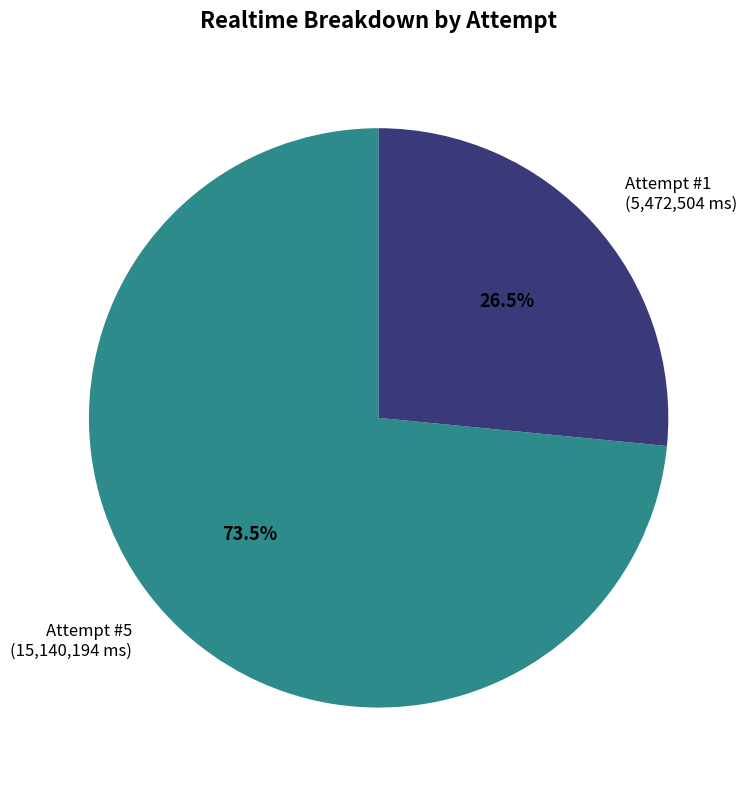

Approximately how many times larger is the value at Attempt #1 (5,472,504 ms) compared to Attempt #5 (15,140,194 ms)?

0.4